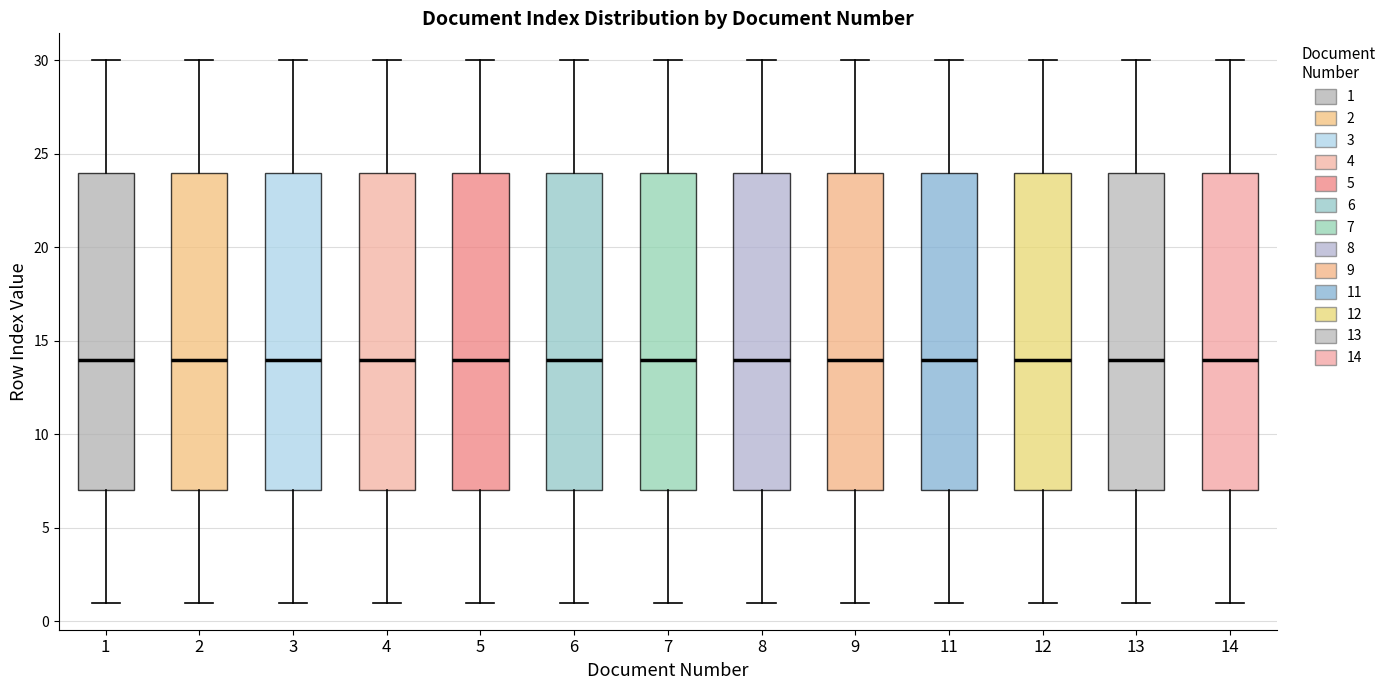

Where does the lower whisker of the box at x = 6 end on the y-axis? The values are not printed on the chart, so give them approximately, as read against the axis.

1